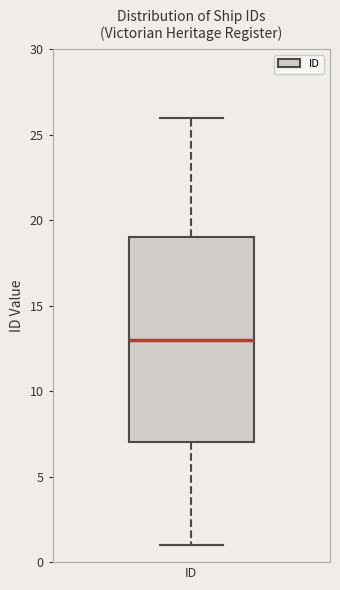

Where does the upper whisker of the box for ID end on the y-axis? The values are not printed on the chart, so give them approximately, as read against the axis.

26